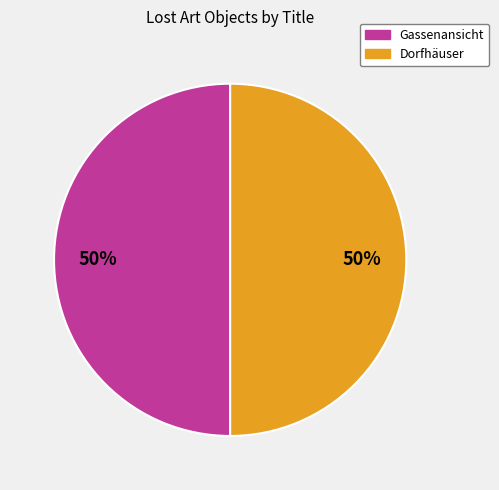

To the nearest percent, what percentage of the pie is Gassenansicht?

50%